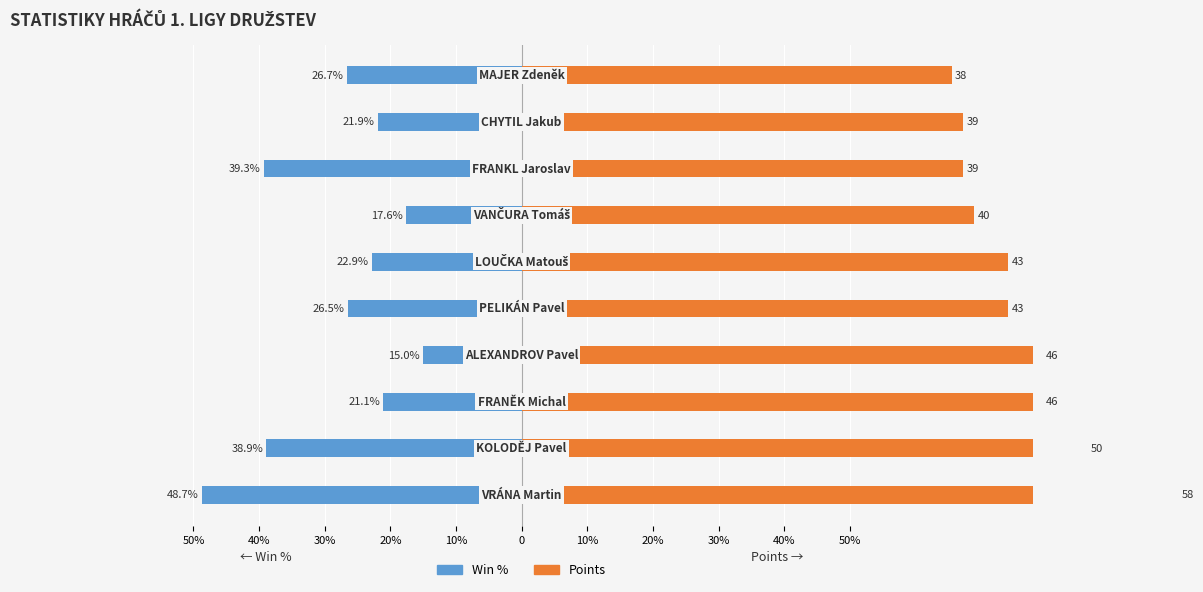

Reading left to right, transcribe all the data shown in this chart.

Win %: 50%=-0.5	40%=-0.4	30%=-0.2	20%=-0.1	10%=-0.3	0=-0.2	10%=-0.2	20%=-0.4	30%=-0.2	40%=-0.3
Points: 50%=1.0	40%=0.9	30%=0.8	20%=0.8	10%=0.7	0=0.7	10%=0.7	20%=0.7	30%=0.7	40%=0.7